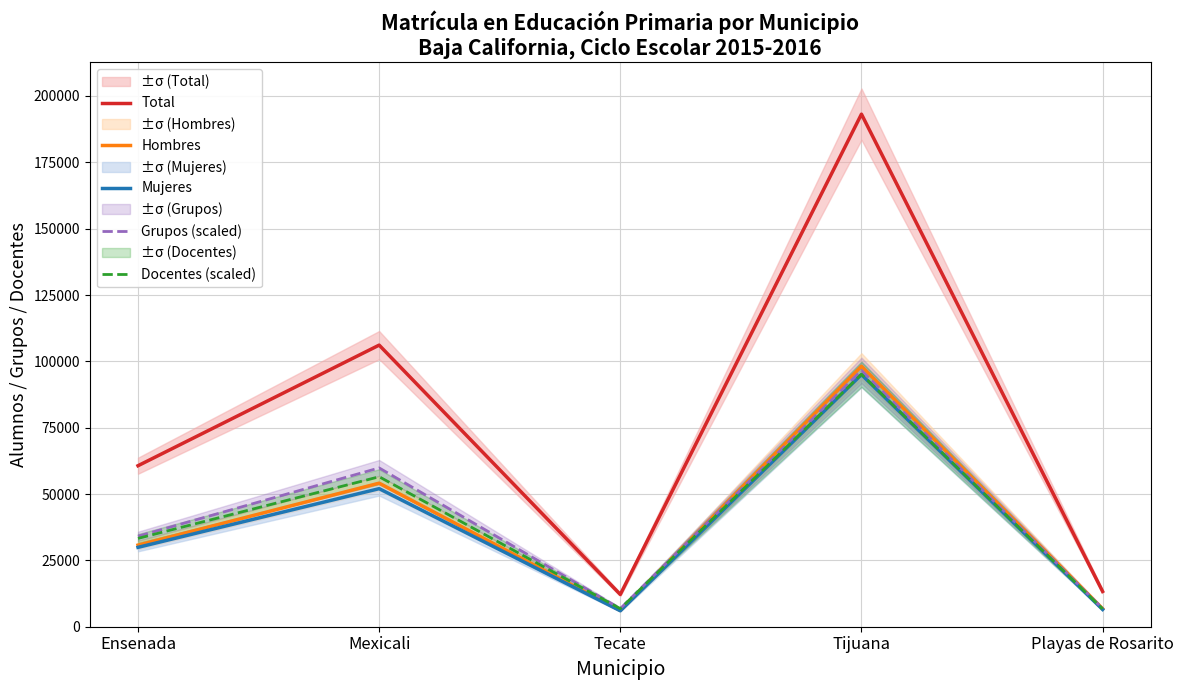

Where does the Grupos (scaled) series first go above 34105?

Ensenada